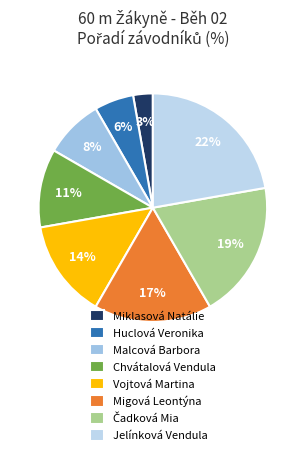

How many segments does this pie chart have?

8